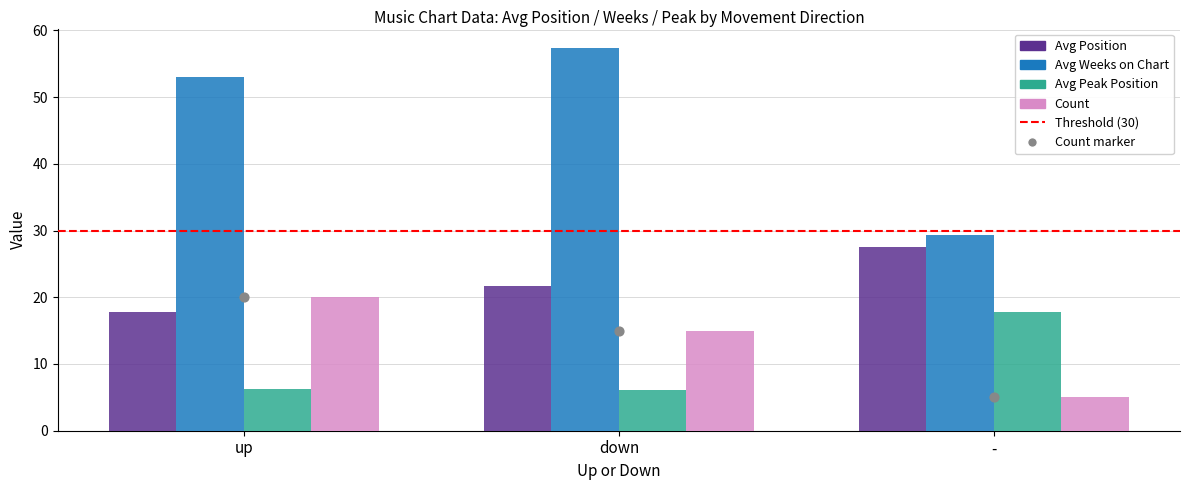

Is the value of Avg Peak Position at - greater than the value of Count at -?

No